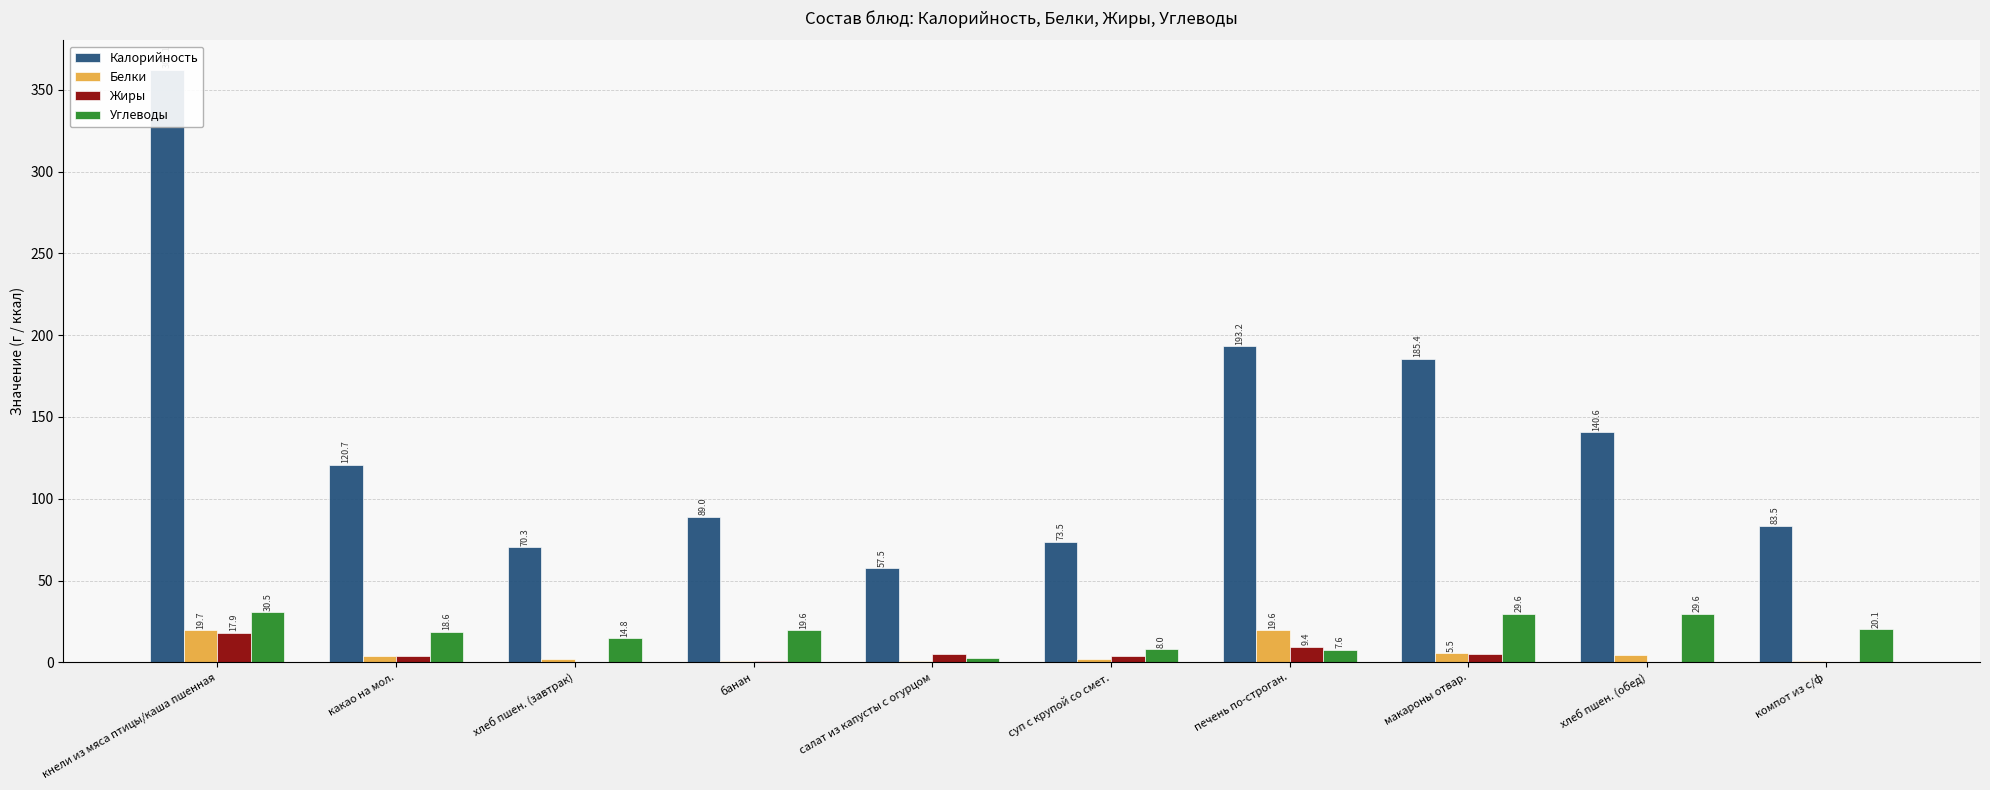

Rank the series by their maximum value, from lowest to highest.

Жиры, Белки, Углеводы, Калорийность